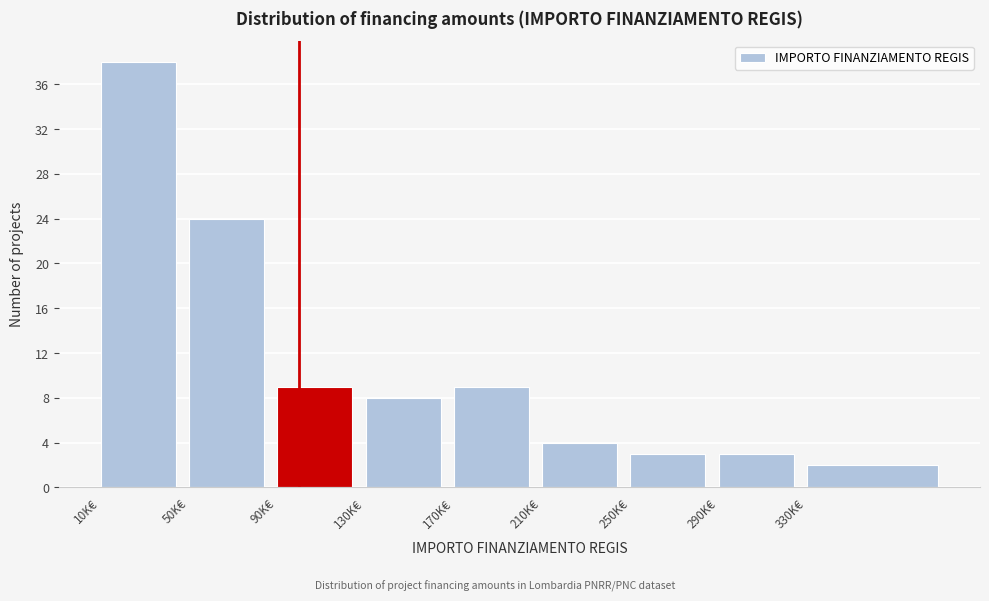

Reading right to left, list all the values displayed in this chart.

330K€=2	290K€=3	250K€=3	210K€=4	170K€=9	130K€=8	90K€=9	50K€=24	10K€=38